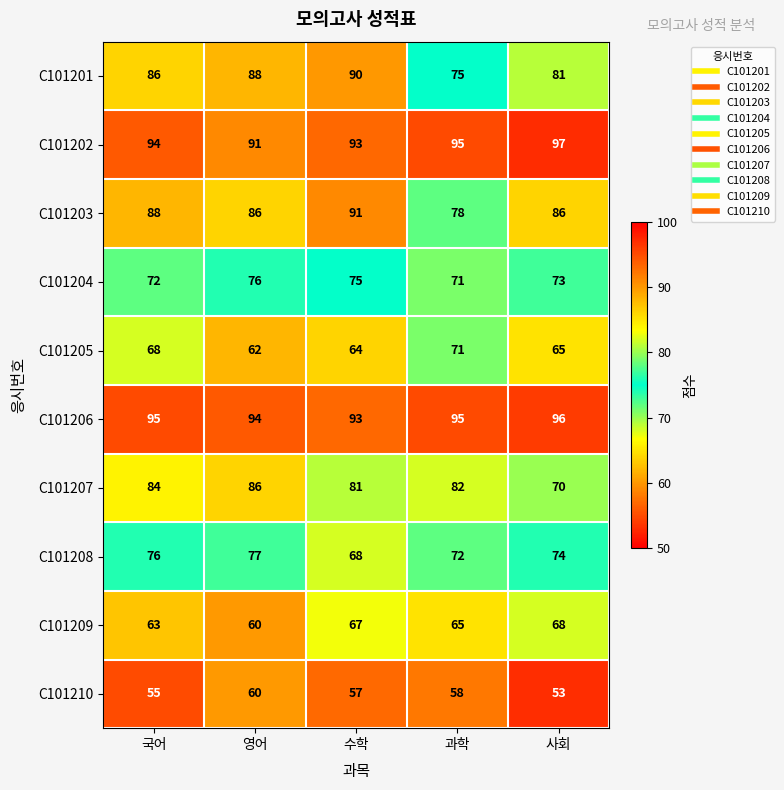

At which label does C101204 first exceed 73?

영어